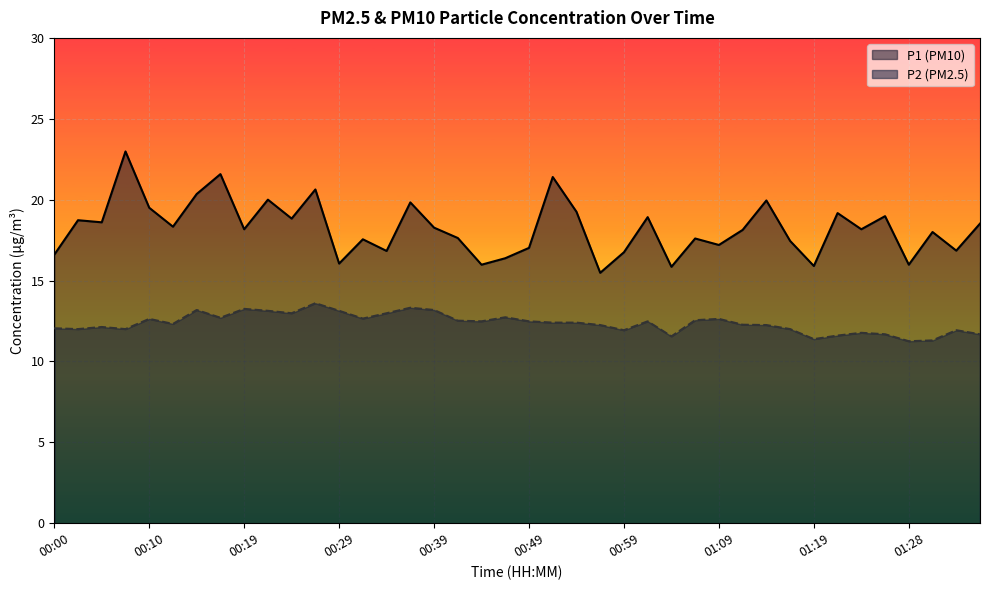

Is it true that P2 equals 12.5 at 00:49?

True